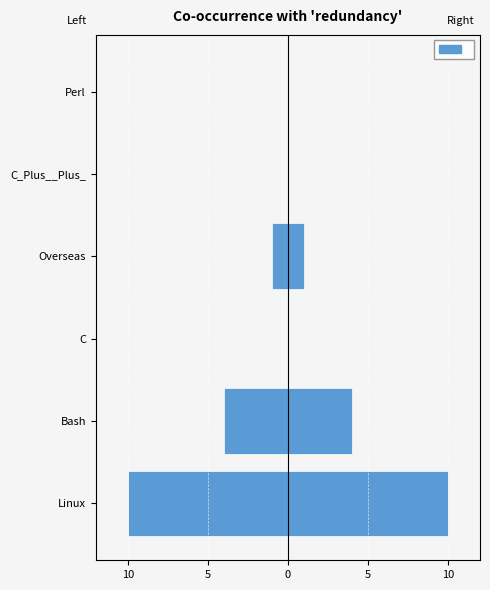

The value at C is 0. True or false?

True